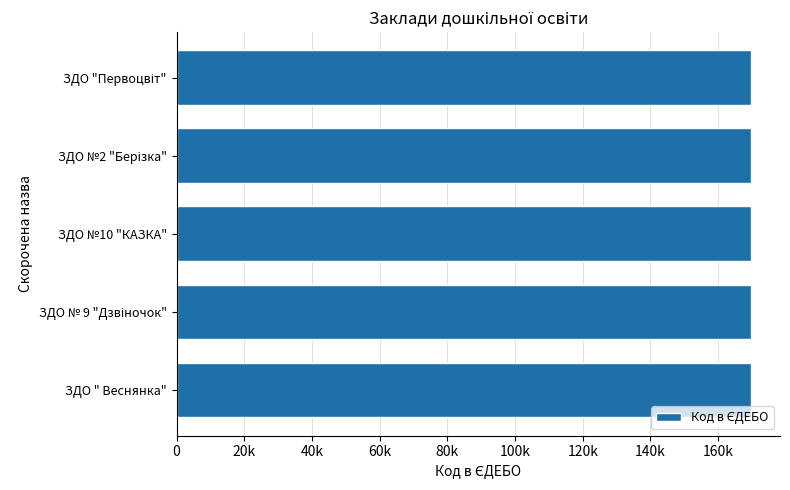

What is the sum of all values?

849014